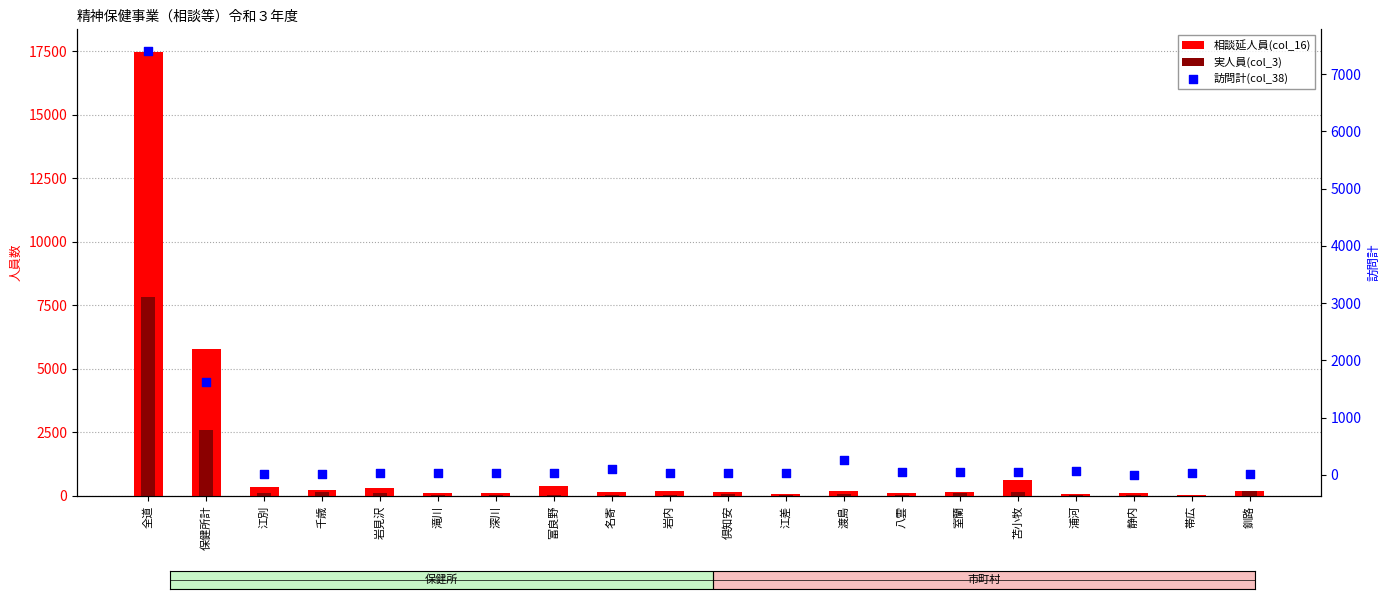

At which category is the sum across all series the highest?

全道